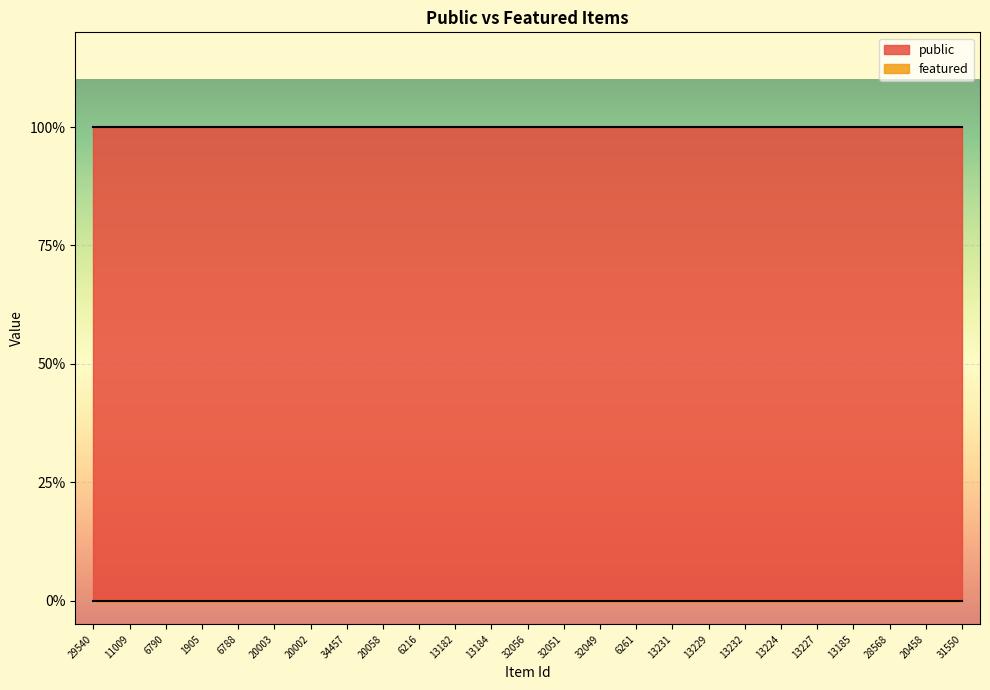

What is the maximum value shown in the chart?

1